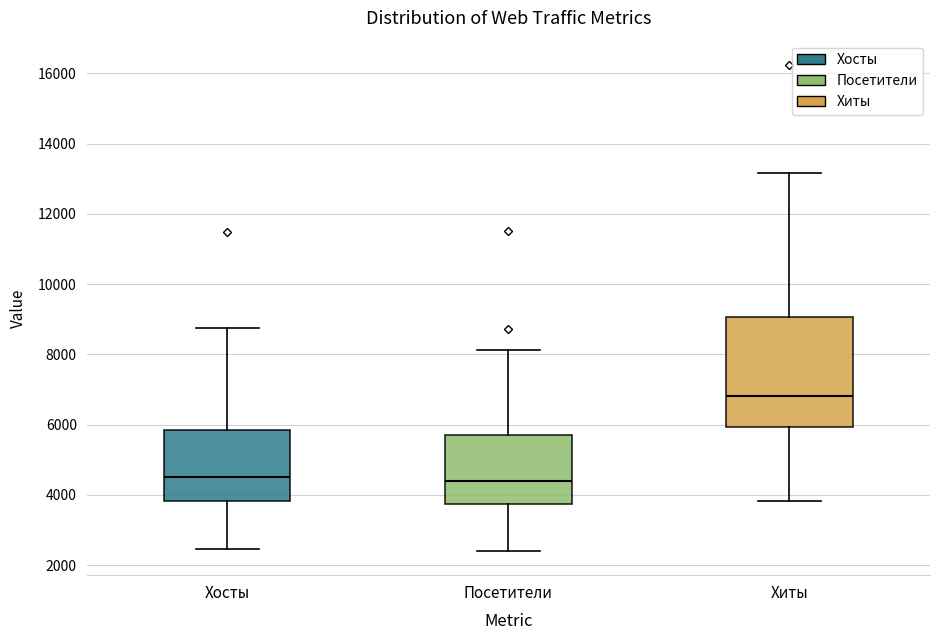

Comparing the boxes themselves (not the whiskers), which one is the tallest?

Хиты